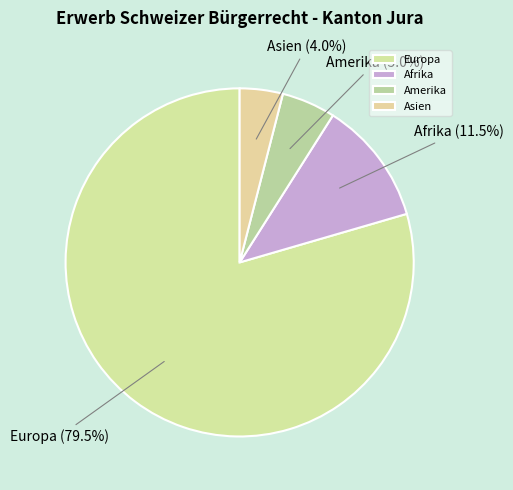

Which has a higher value, Europa or Afrika?

Europa